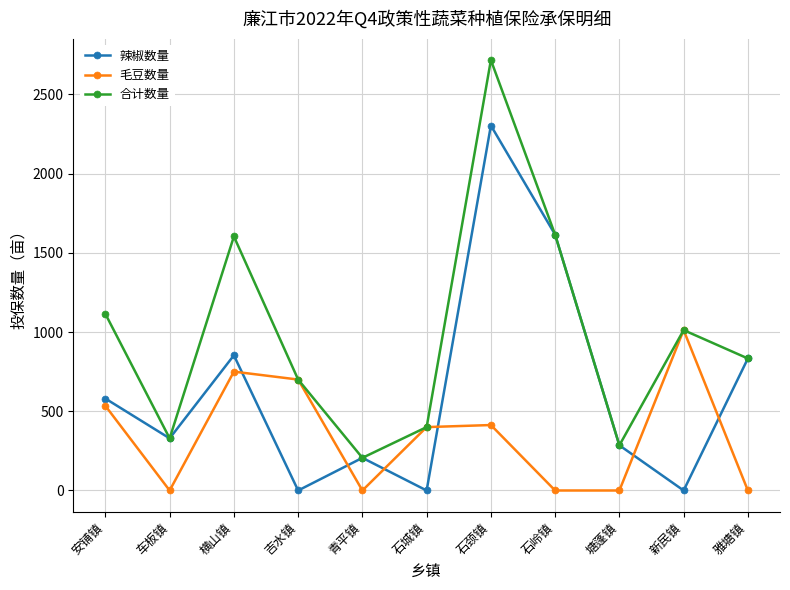

At which label is 毛豆数量 closest to 506?

安铺镇